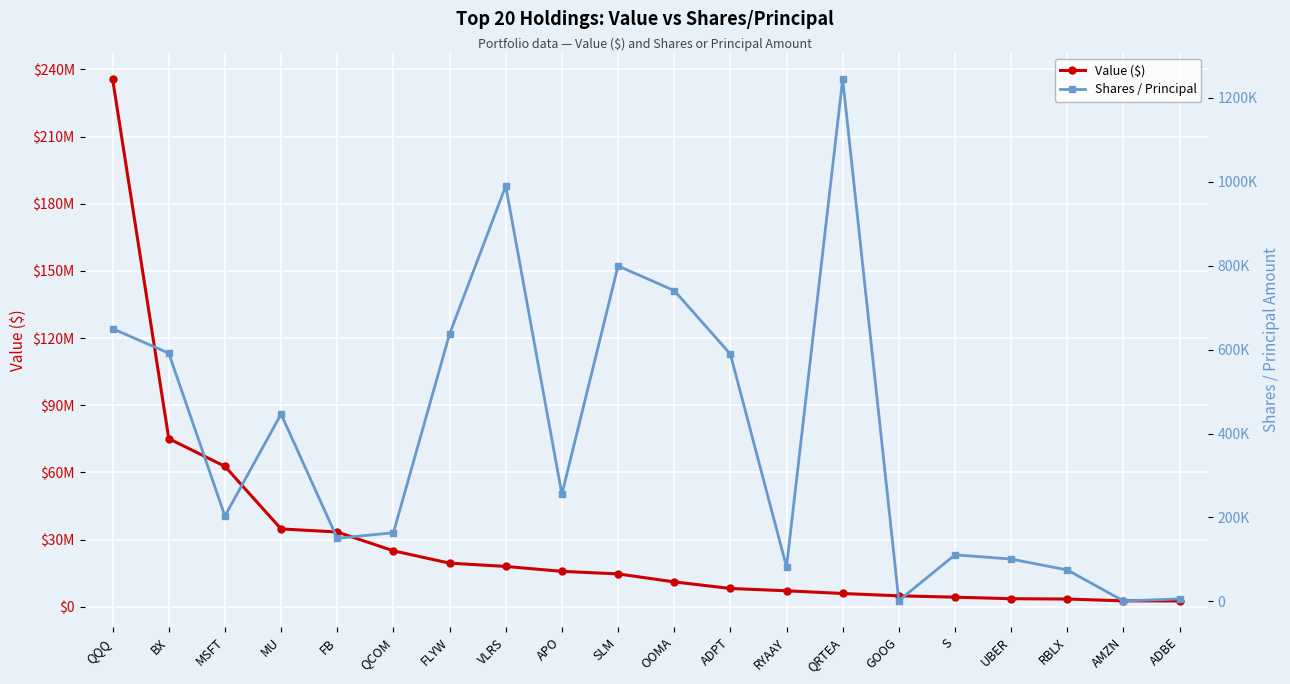

What are all the series names shown in the legend?

Value ($), Shares / Principal